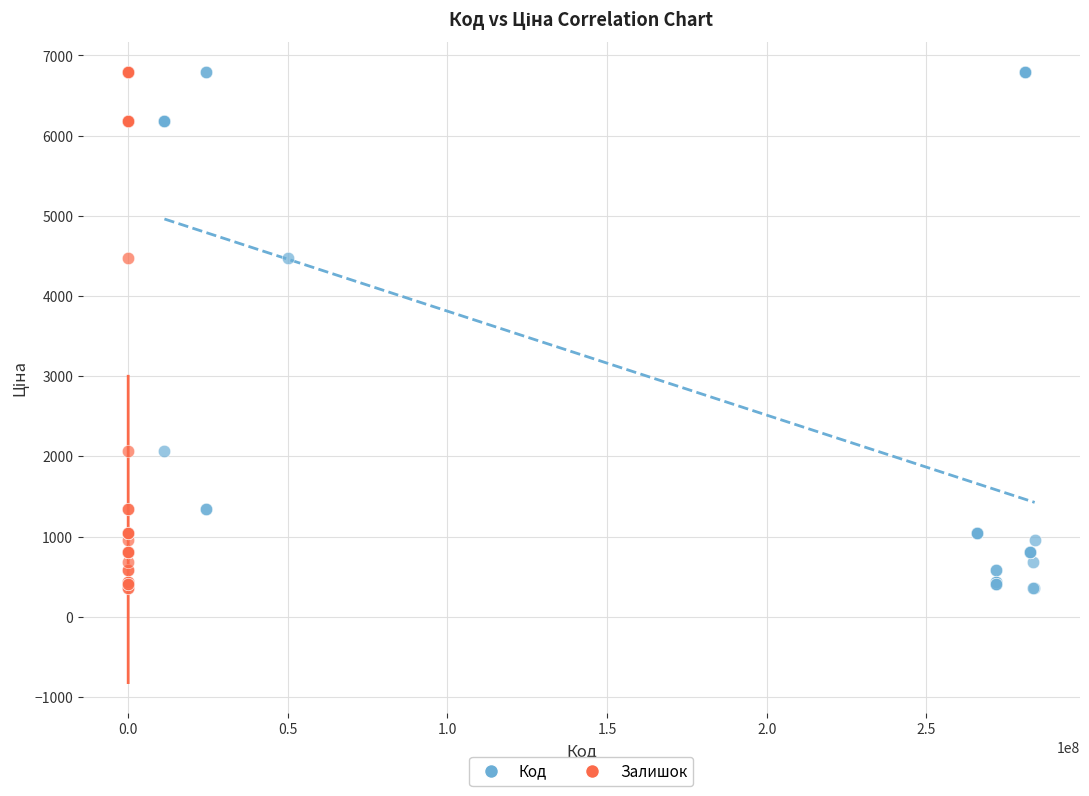

What are all the series names shown in the legend?

Код, Залишок